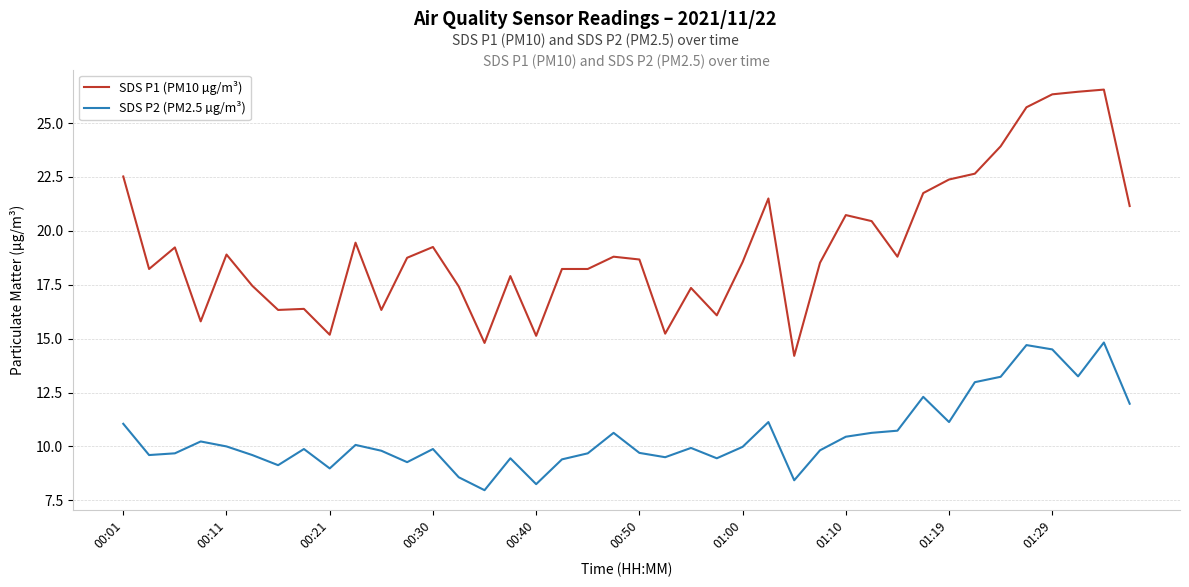

What is the greatest value displayed?

26.6